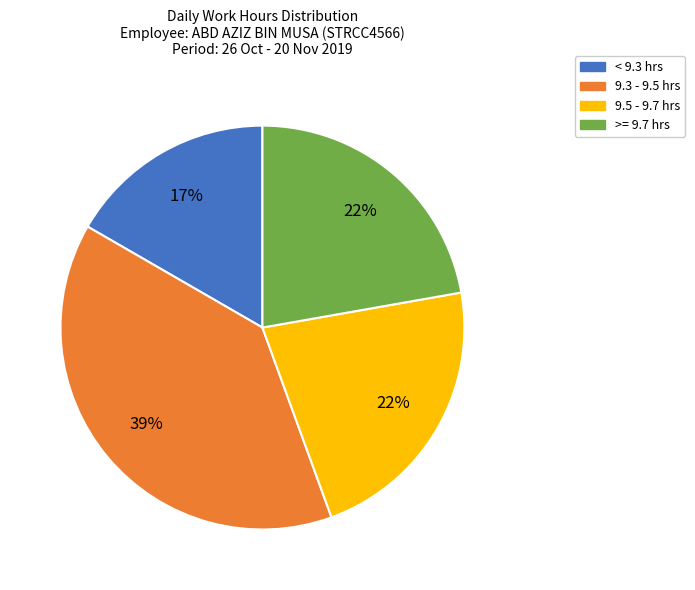

Is there a majority slice in this chart?

No